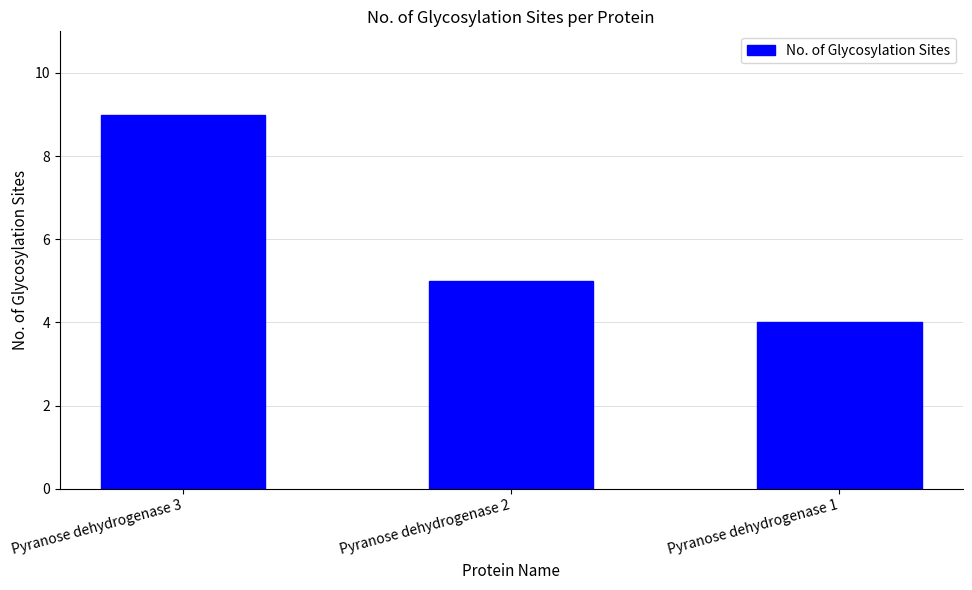

What is the value of the 2nd bar from the left?

5